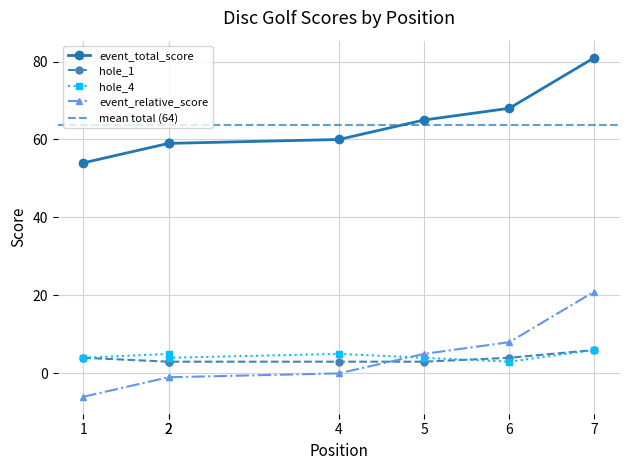

At which label is event_relative_score closest to 67?

6